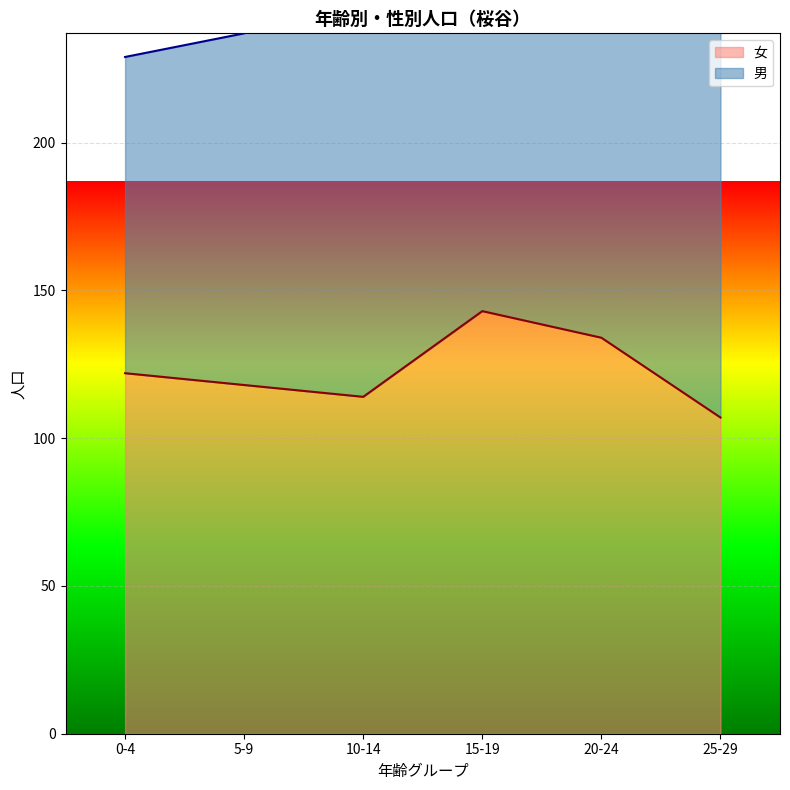

True or false: the data shows 114 at 10-14.

True